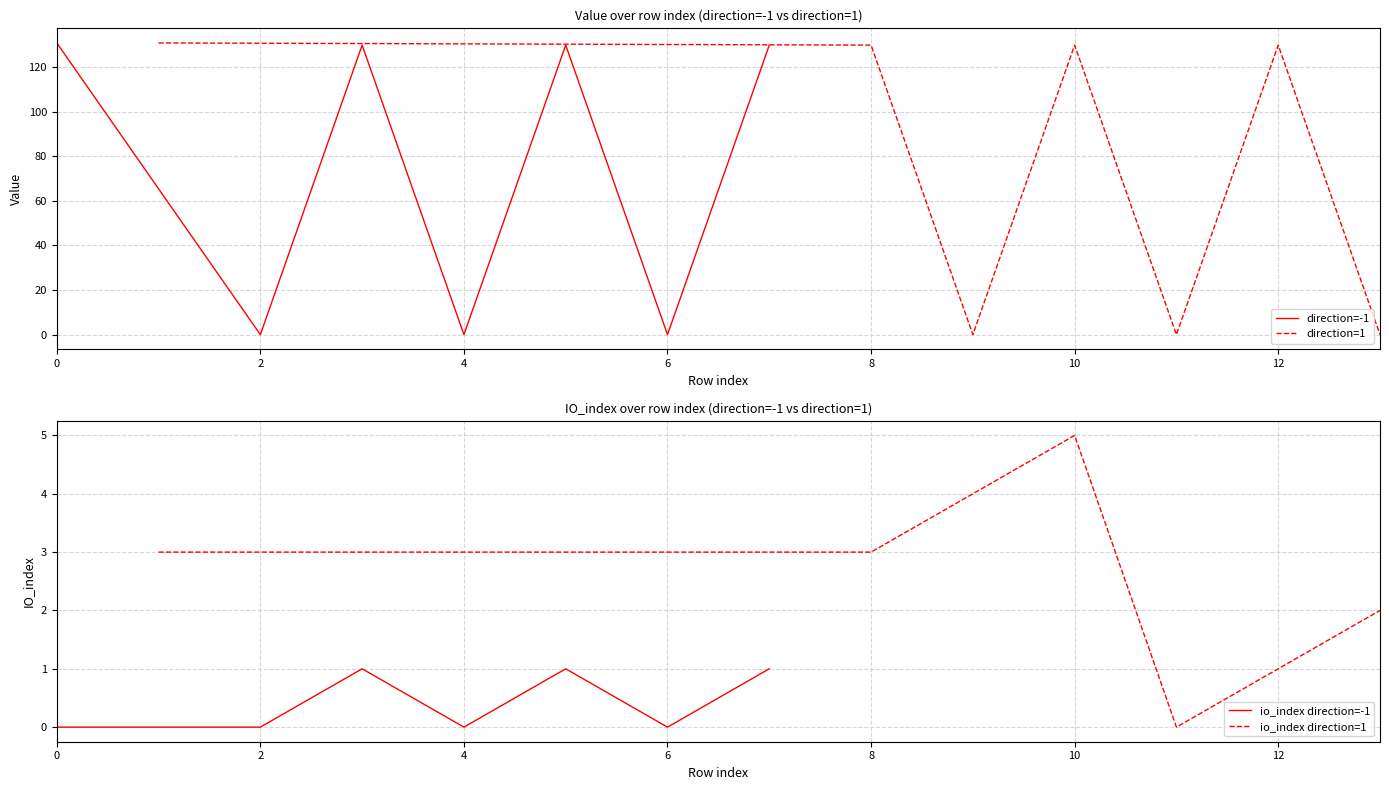

The value of direction=-1 at 2 is 0.0. True or false?

True